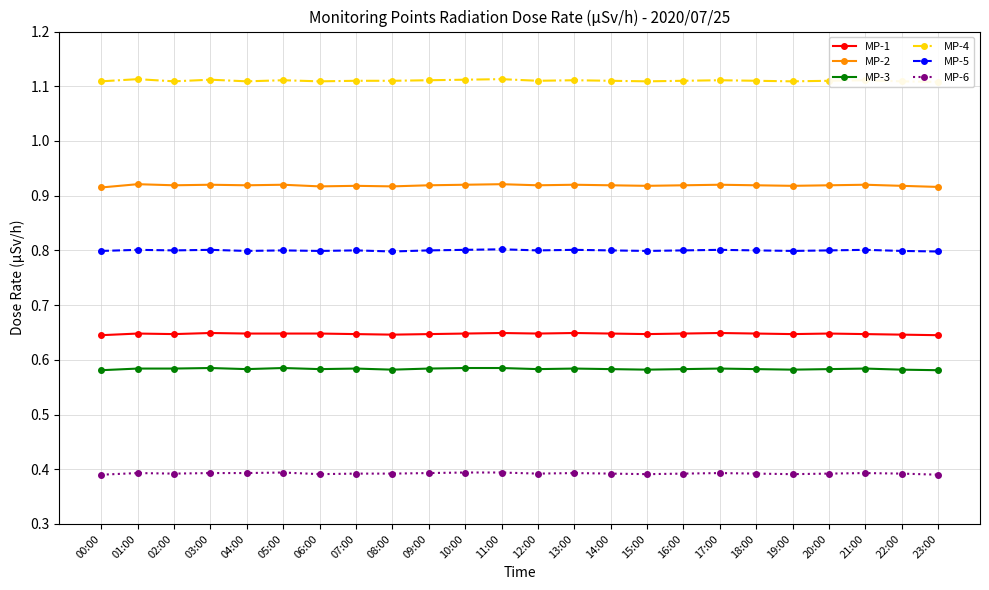

At which category is the sum across all series the highest?

11:00